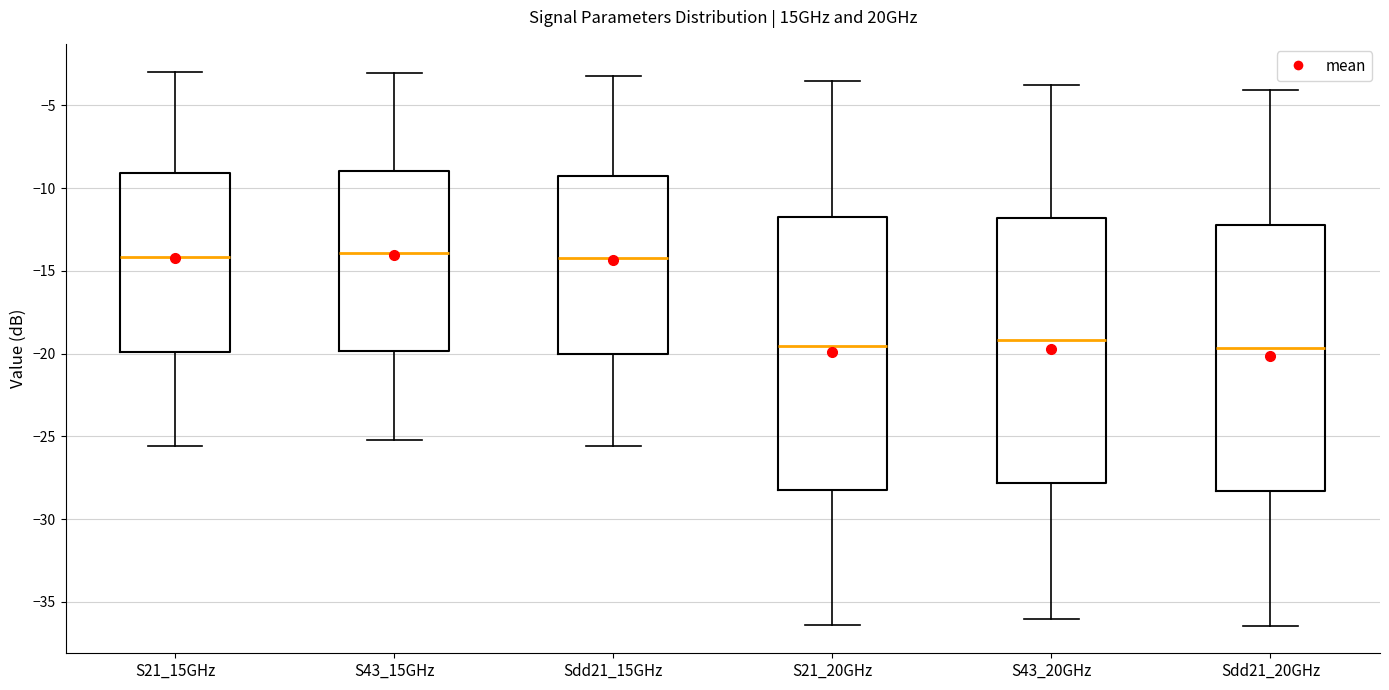

Reading left to right, transcribe this box plot: for each box, give where its median line is, the range the box spans, and where its two whiskers end, as read against the y-axis. The values are not printed on the chart, so give them approximately, as read against the axis.

S21_15GHz: median -14.0, box -20.0 to -9.0, whiskers -25.5 to -3.0
S43_15GHz: median -14.0, box -20.0 to -9.0, whiskers -25.0 to -3.0
Sdd21_15GHz: median -14.0, box -20.0 to -9.5, whiskers -25.5 to -3.5
S21_20GHz: median -19.5, box -28.0 to -12.0, whiskers -36.5 to -3.5
S43_20GHz: median -19.0, box -28.0 to -12.0, whiskers -36.0 to -4.0
Sdd21_20GHz: median -19.5, box -28.5 to -12.0, whiskers -36.5 to -4.0